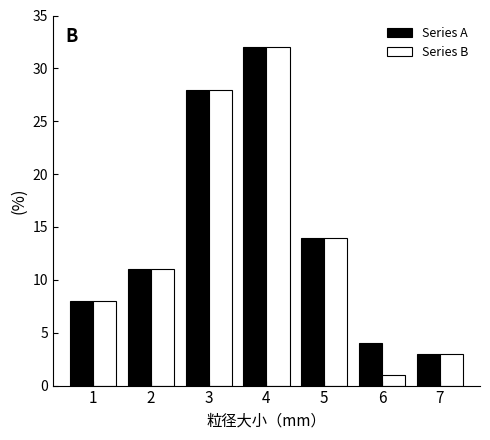

Reading right to left, extract all data points from this chart.

Series A: 7=3	6=4	5=14	4=32	3=28	2=11	1=8
Series B: 7=3	6=1	5=14	4=32	3=28	2=11	1=8